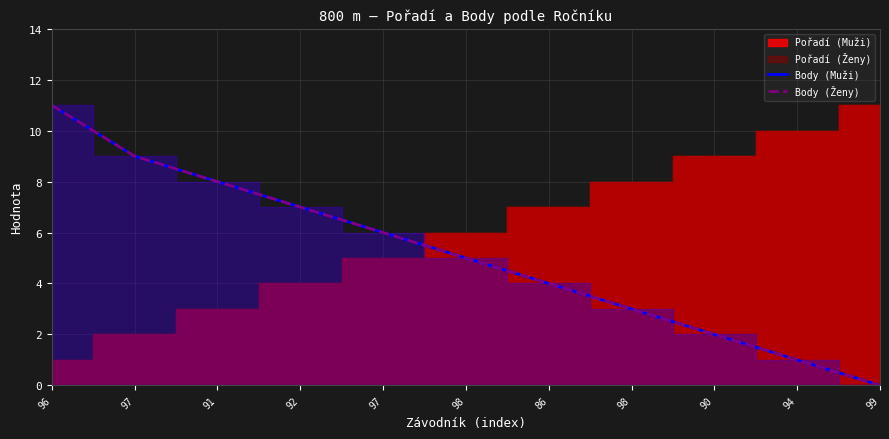

What is the label of the 10th point from the left?

94